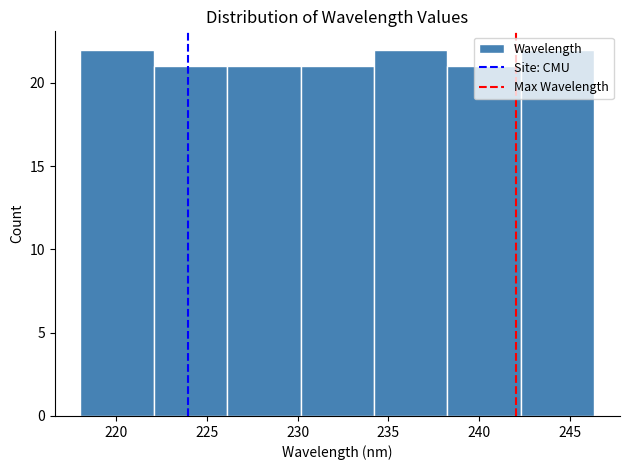

How tall is the bar that spans 242.5 to 246.5 on the x-axis? Neither the bar edges nor the heights are printed on the chart, so give them approximately, as read against the axes.

22